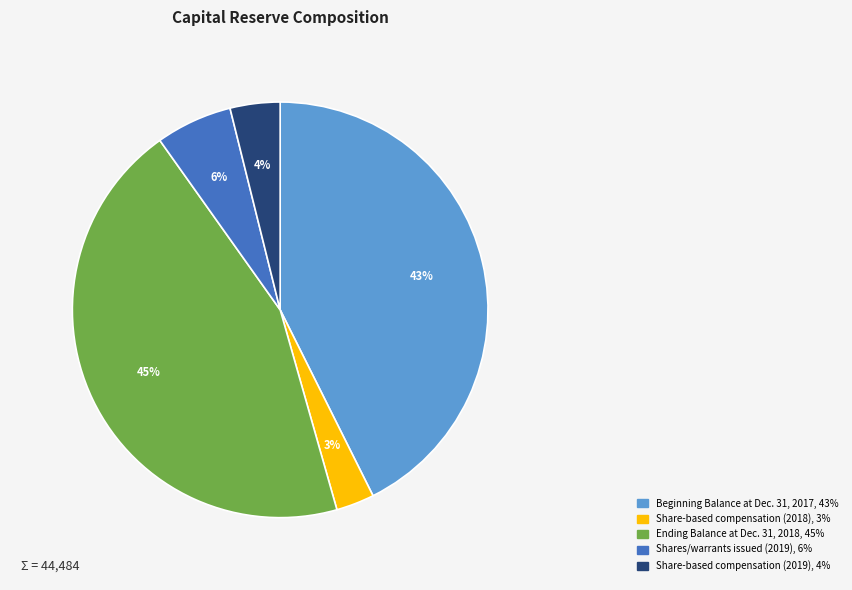

Is there a majority slice in this chart?

No